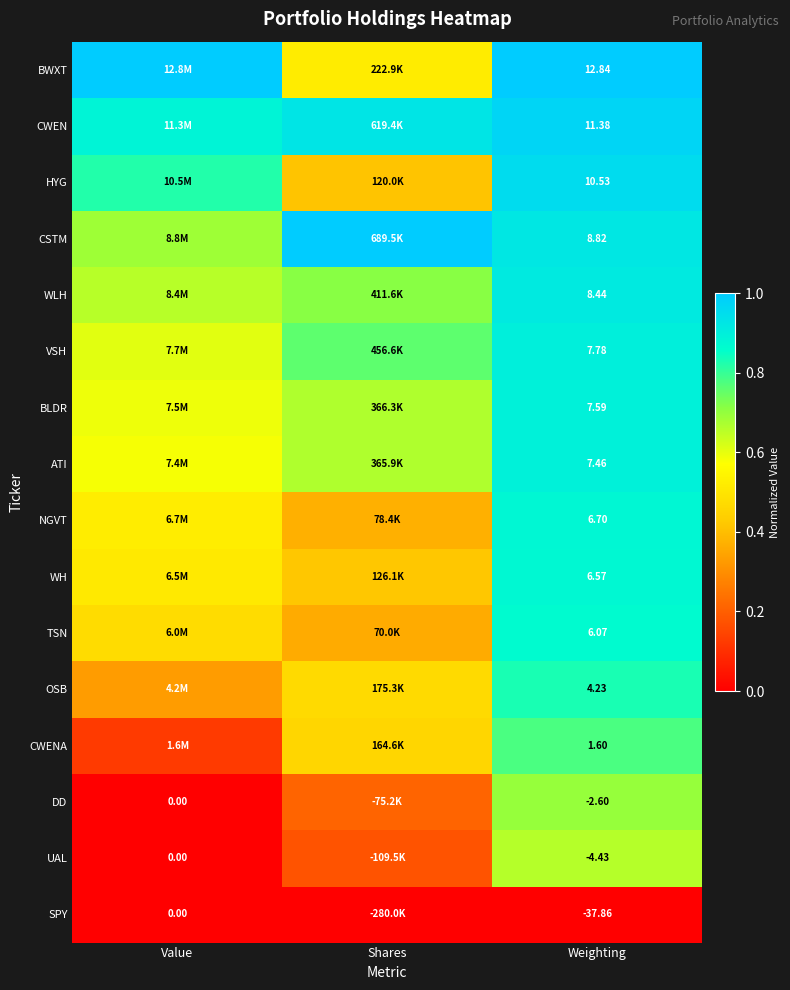

At Weighting, list the series in order from largest to smallest.

BWXT, CWEN, HYG, CSTM, WLH, VSH, BLDR, ATI, NGVT, WH, TSN, OSB, CWENA, DD, UAL, SPY